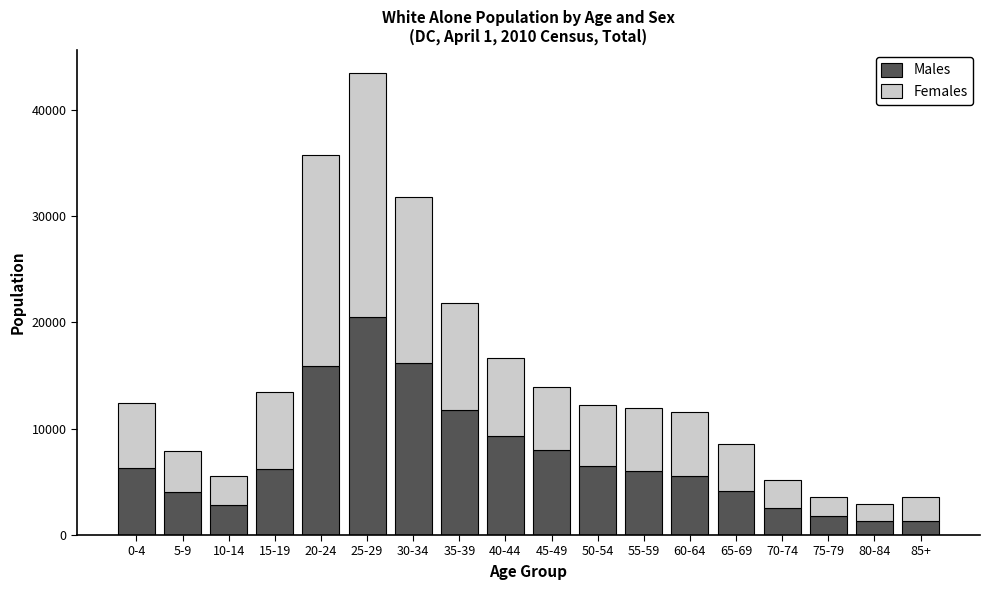

What is the sum of all Males values?

130303